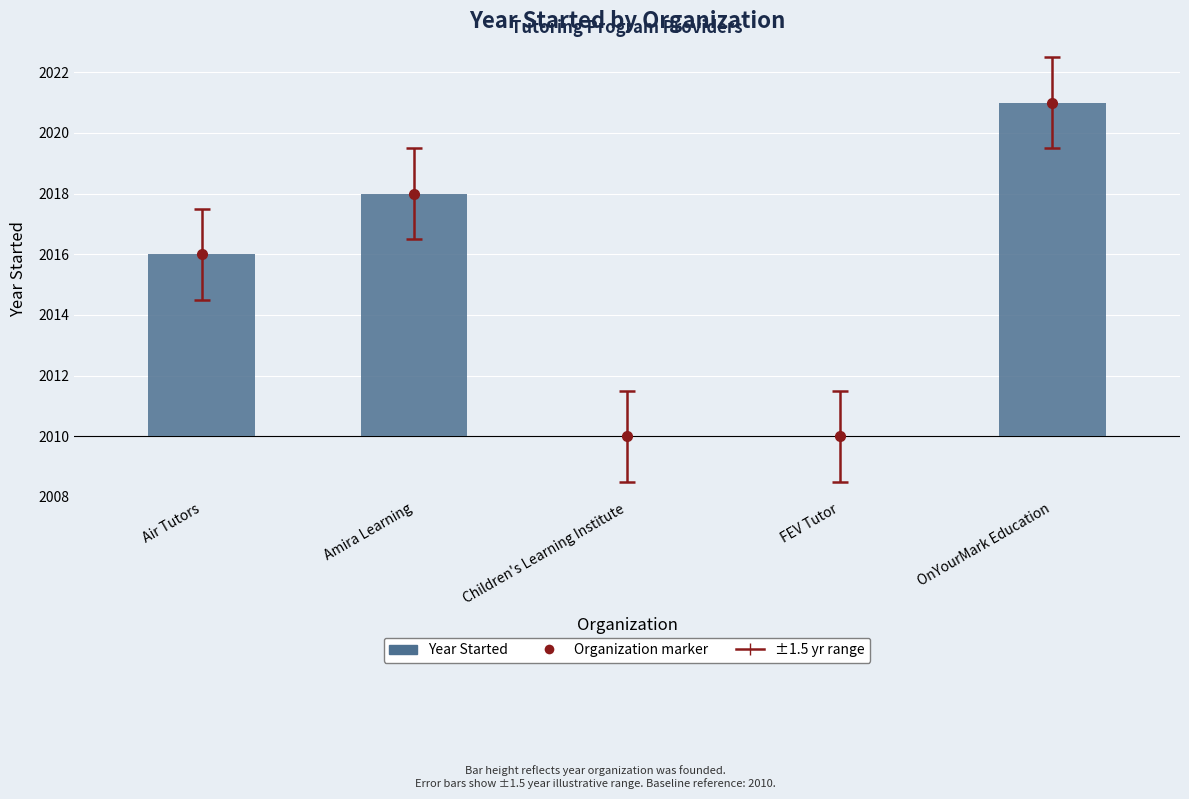

How many data points does each series have?

5